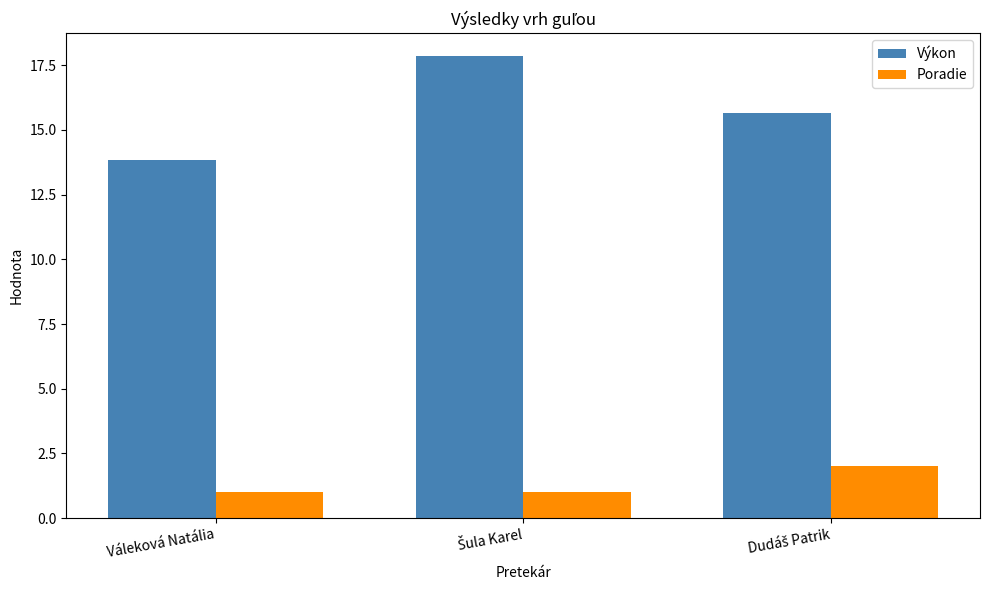

What is the average value of the Výkon series?

15.8